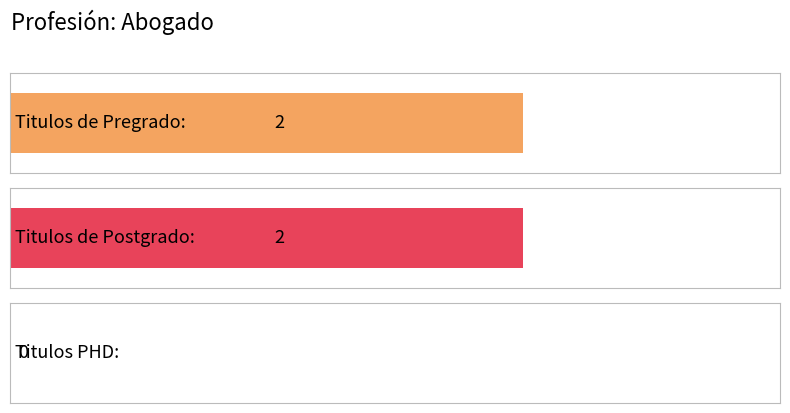

What is the greatest value displayed?

2